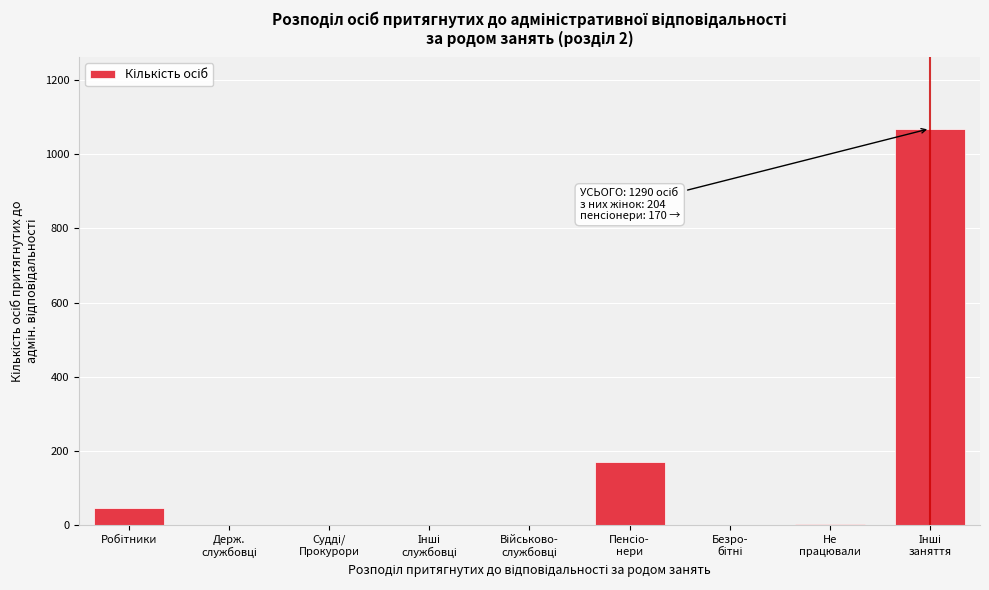

What is the sum of all values?

1290